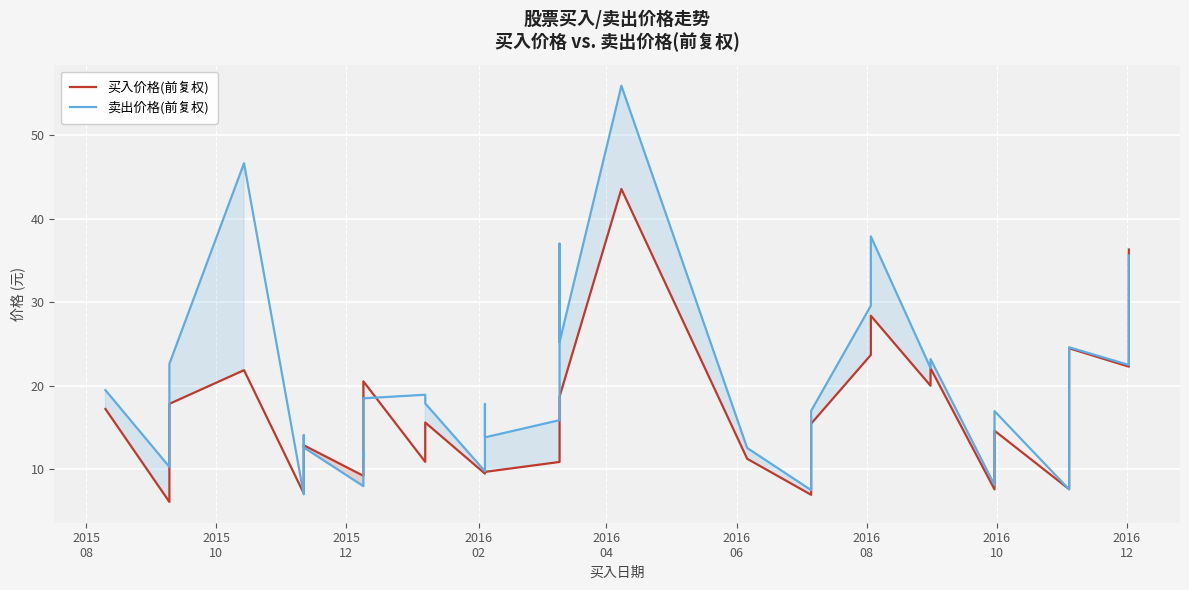

Is this an area chart (filled region under the line)?

No